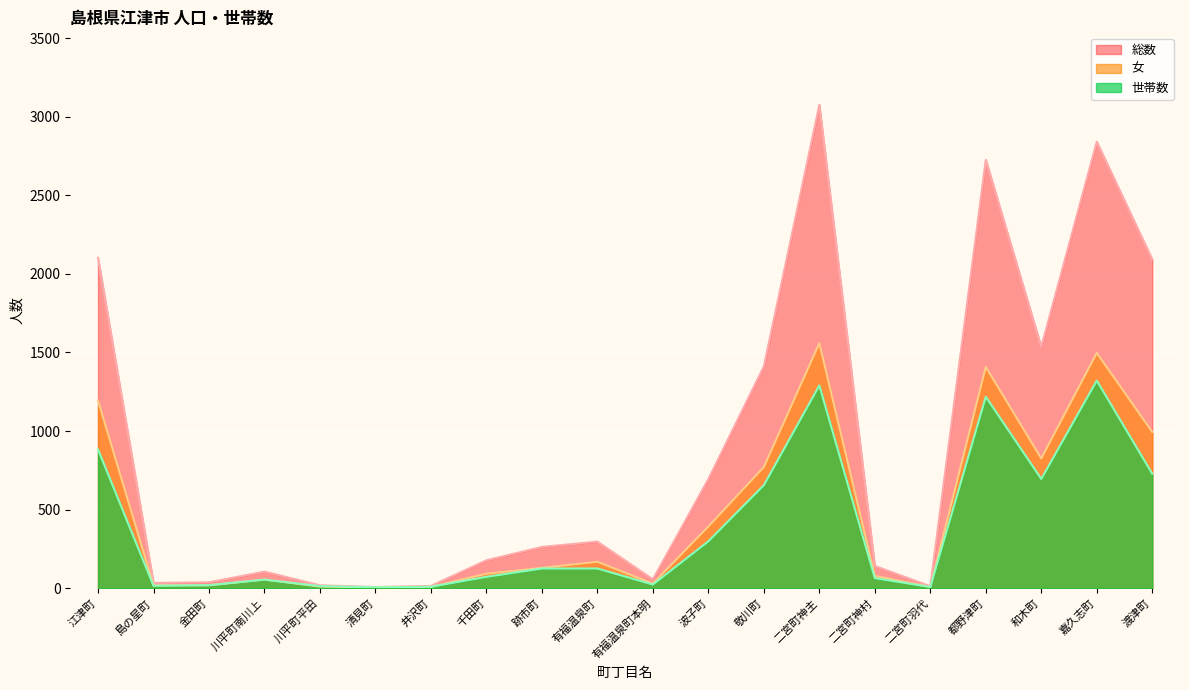

True or false: 総数 and 世帯数 cross at least once.

False